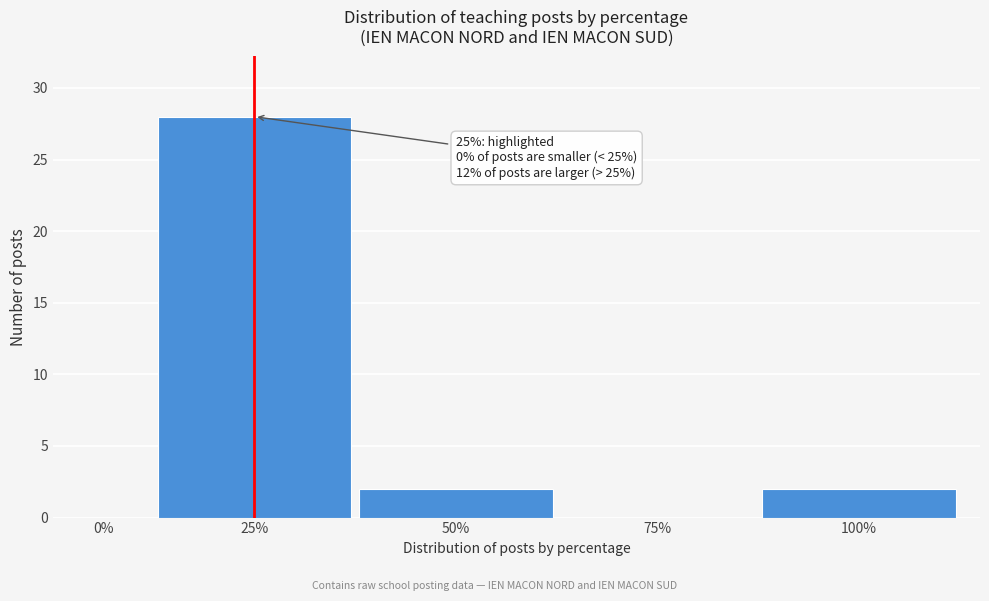

Reading right to left, transcribe all the data shown in this chart.

100%=2	75%=0	50%=2	25%=28	0%=0